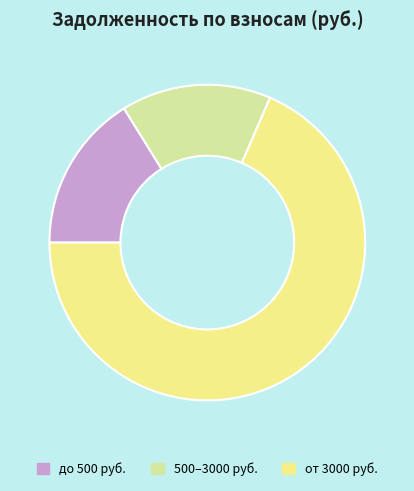

True or false: 500–3000 руб. accounts for 20% of the total.

False